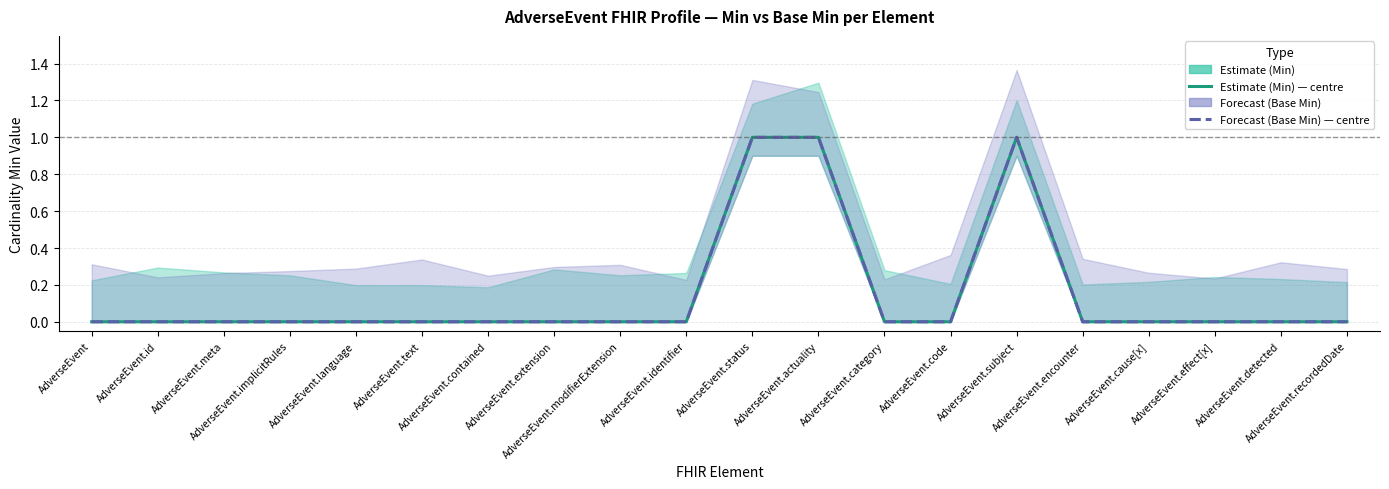

Between AdverseEvent.status and AdverseEvent.category, which is larger?

AdverseEvent.status